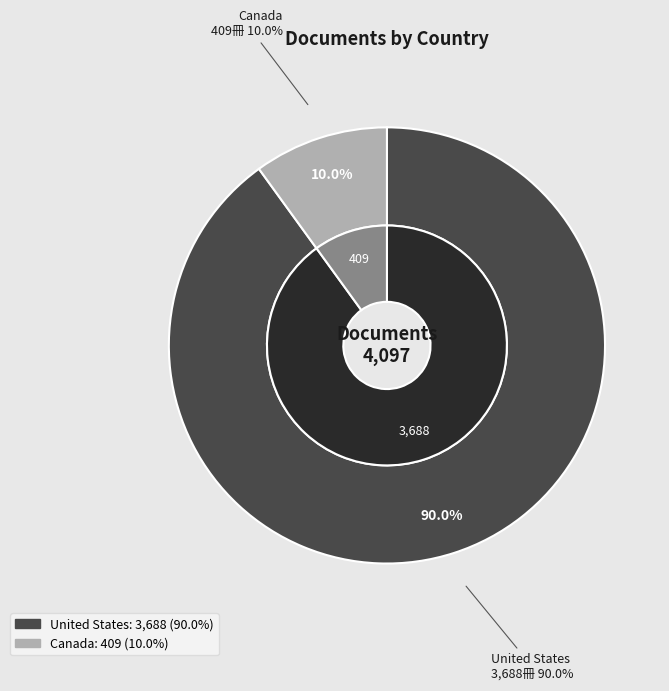

To the nearest percent, what portion does Canada represent?

10%